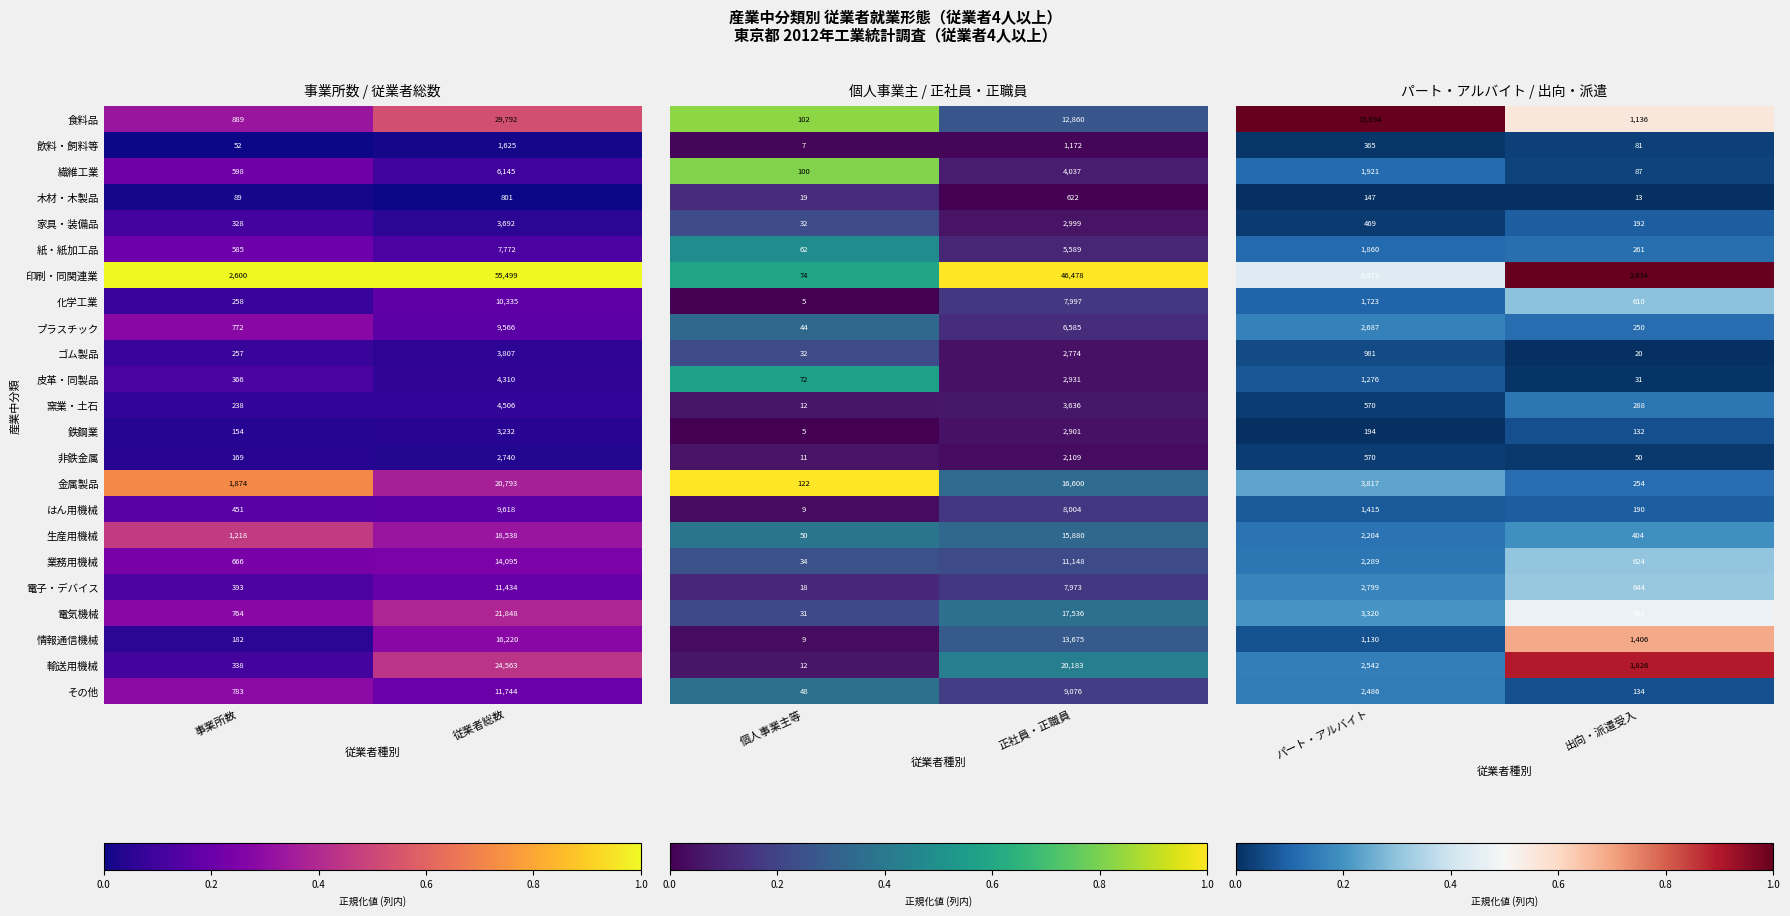

The value of 皮革・同製品 at 従業者総数 is 1666. True or false?

False